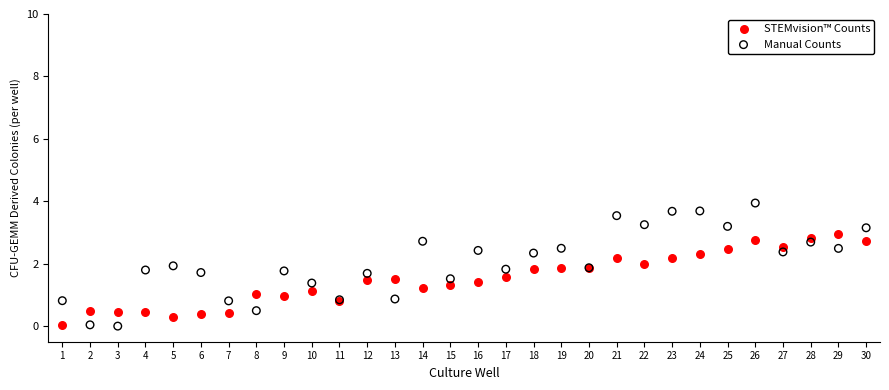

Which series has the widest spread of Y values?

Manual Counts